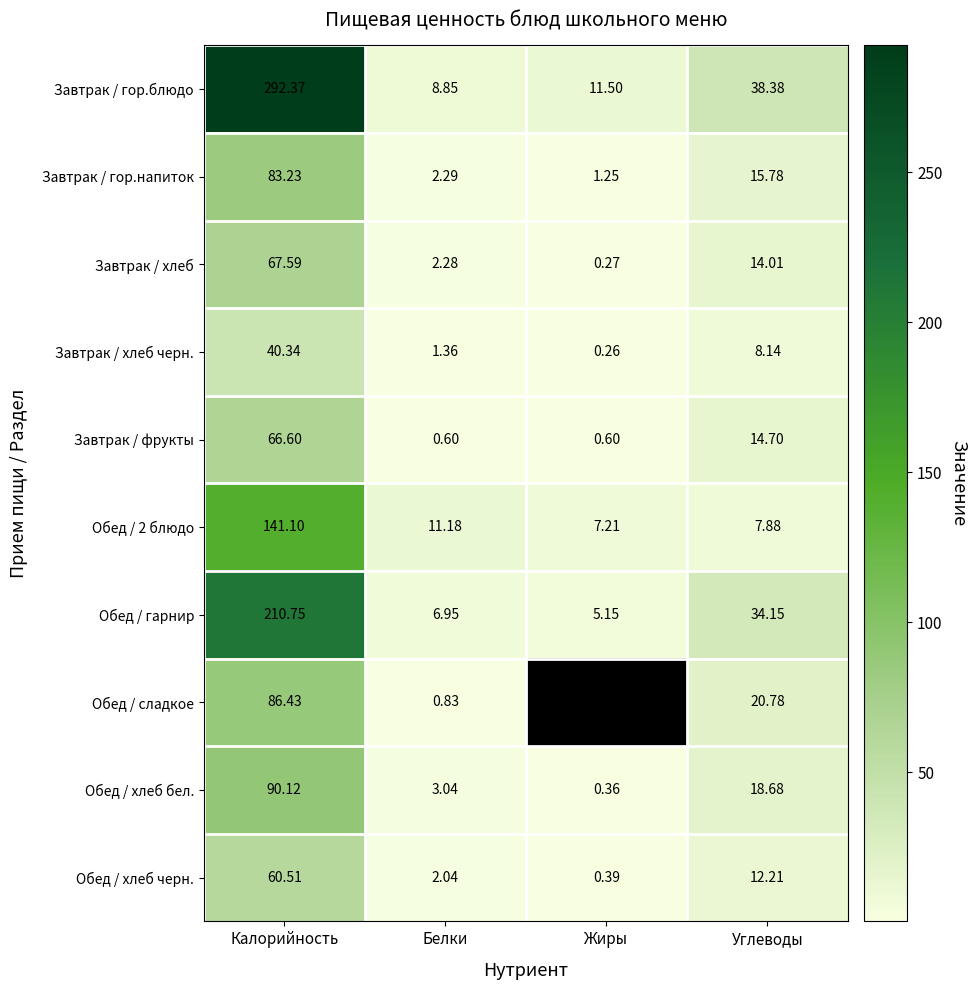

What is the difference between the maximum and second lowest values in the Обед / хлеб бел. series?

87.1